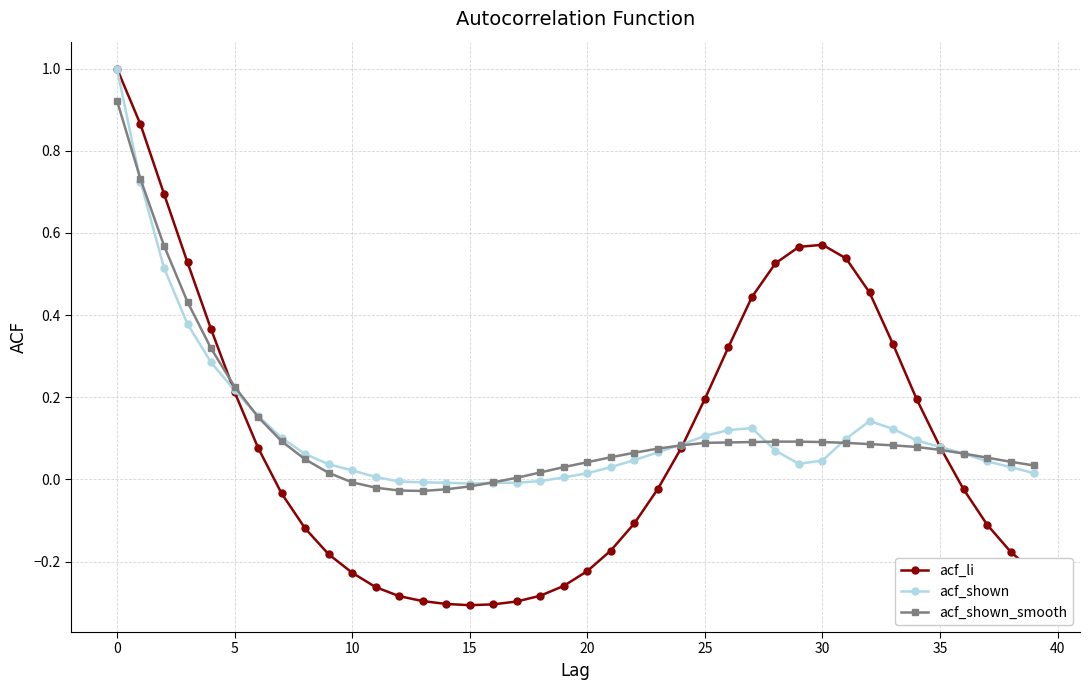

How many series are shown in this chart?

3